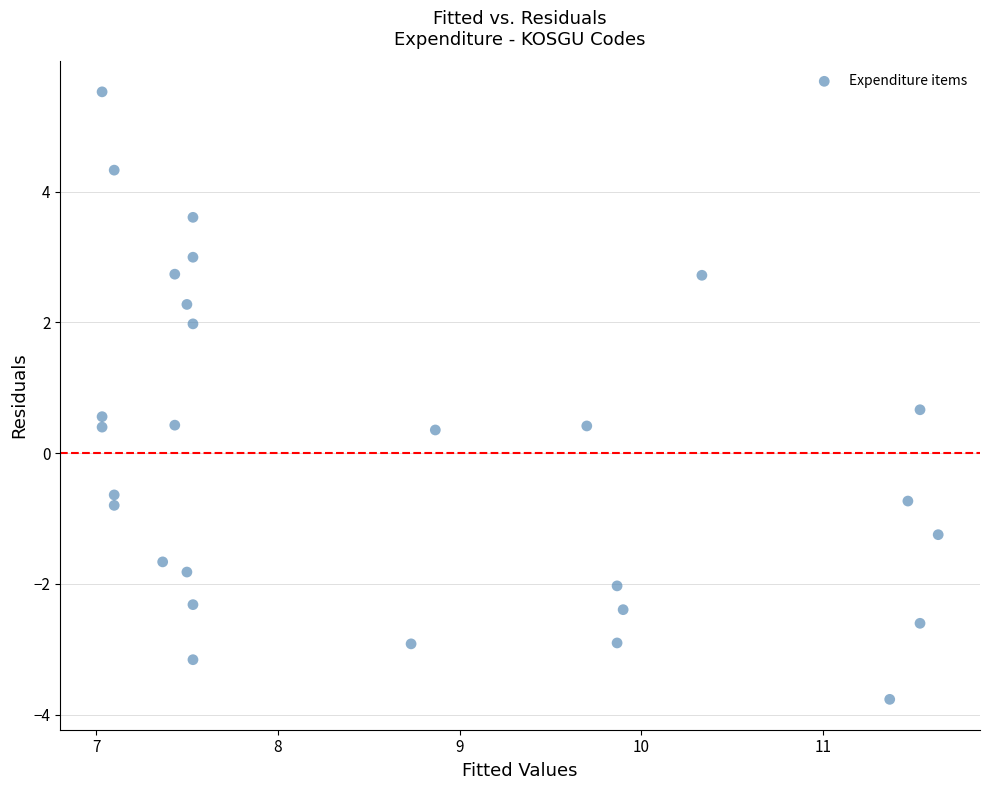

What is the range of Y values (max minus min)?

9.3